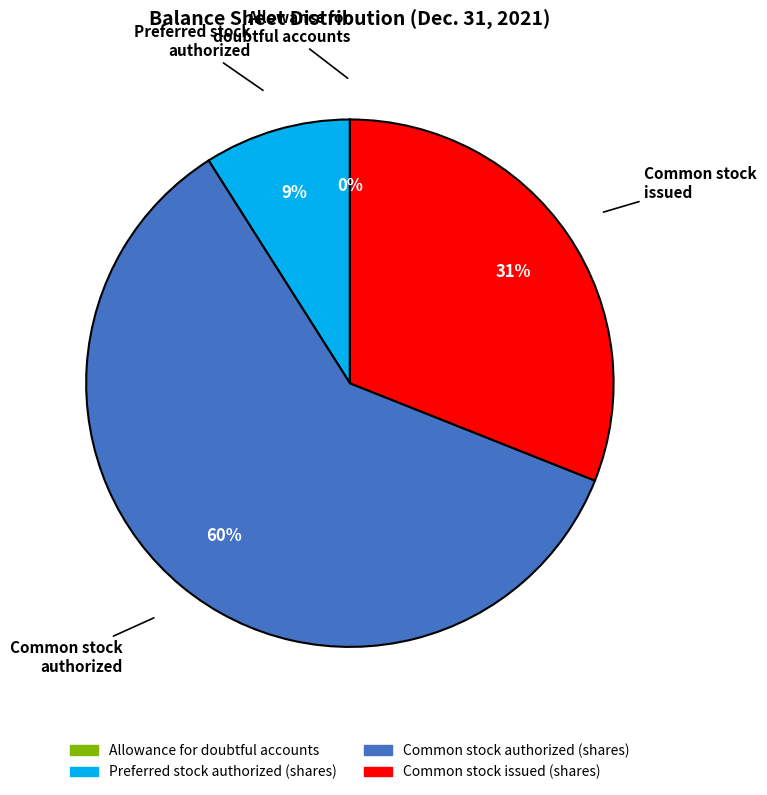

To the nearest percent, what percentage of the pie is Common stock issued (shares)?

31%